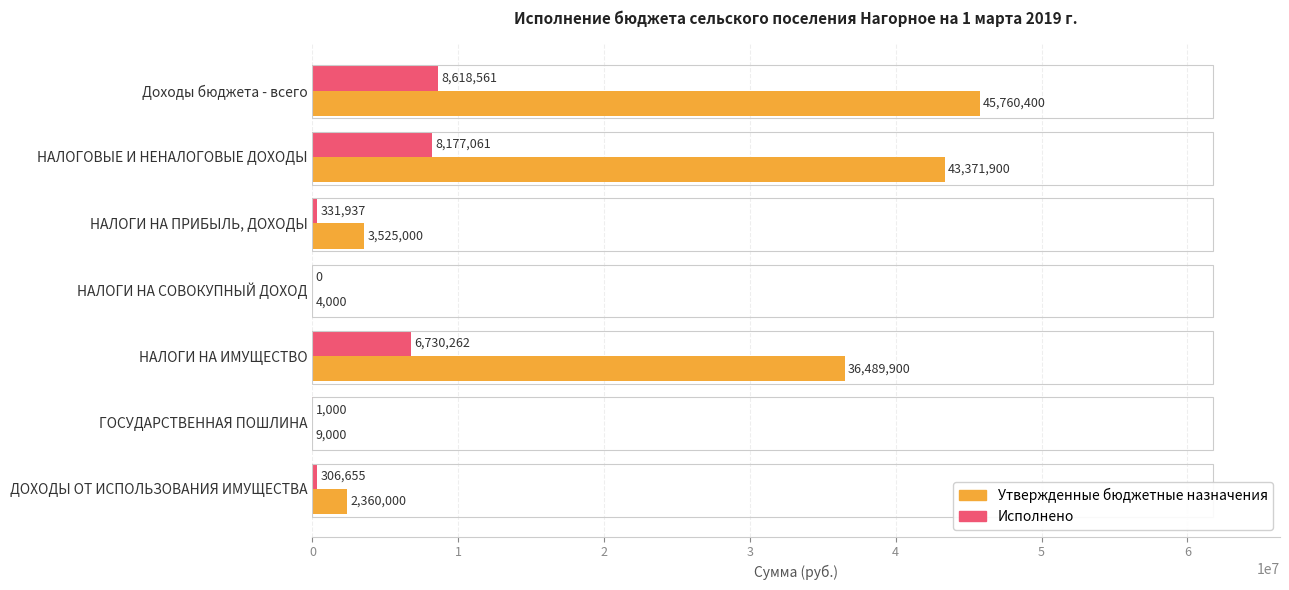

What is the sum of all Утвержденные бюджетные назначения values?

131520200.0